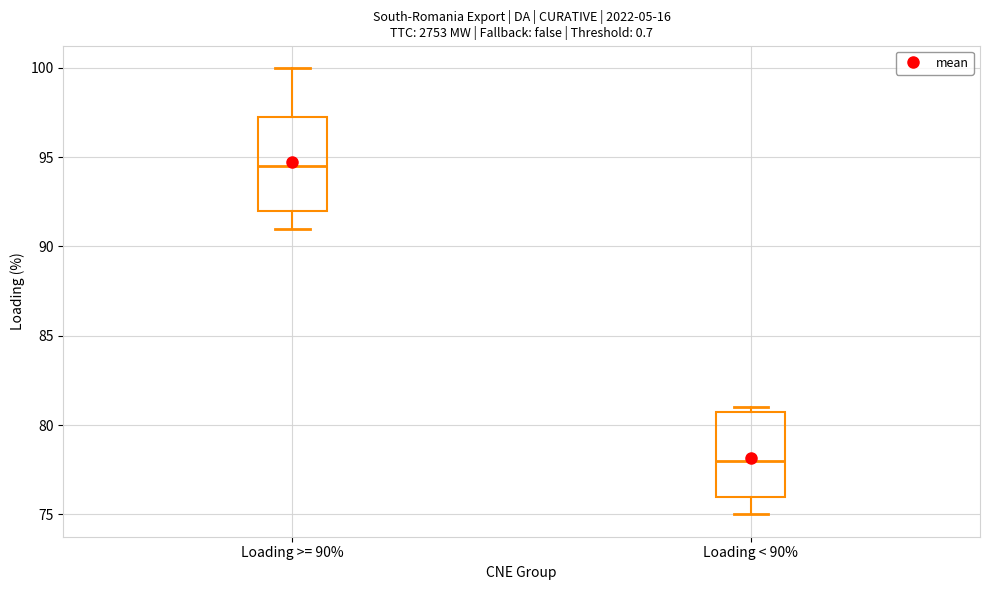

Which box's median line is the highest?

Loading >= 90%